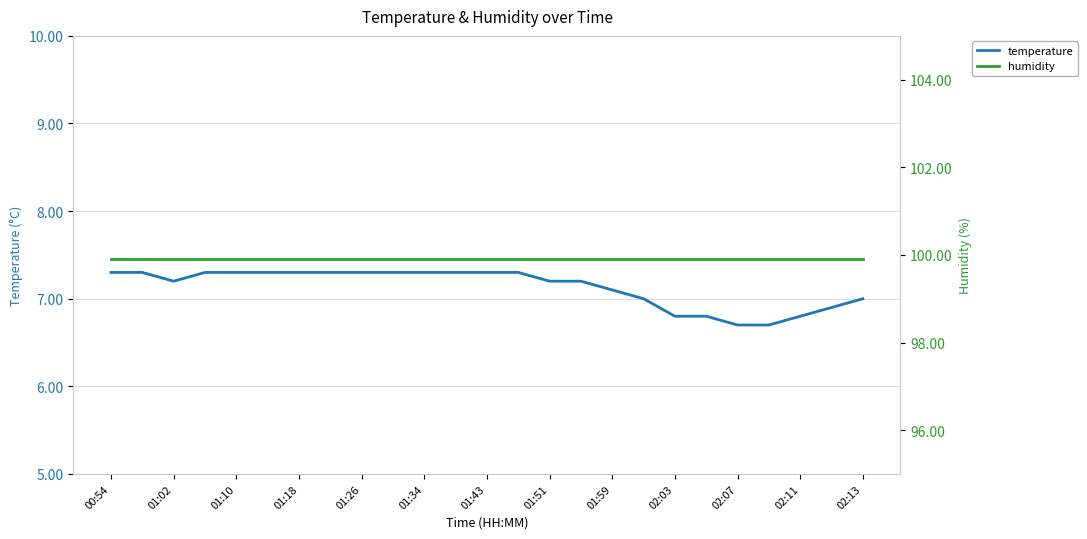

How many data points in temperature are above 7?

17